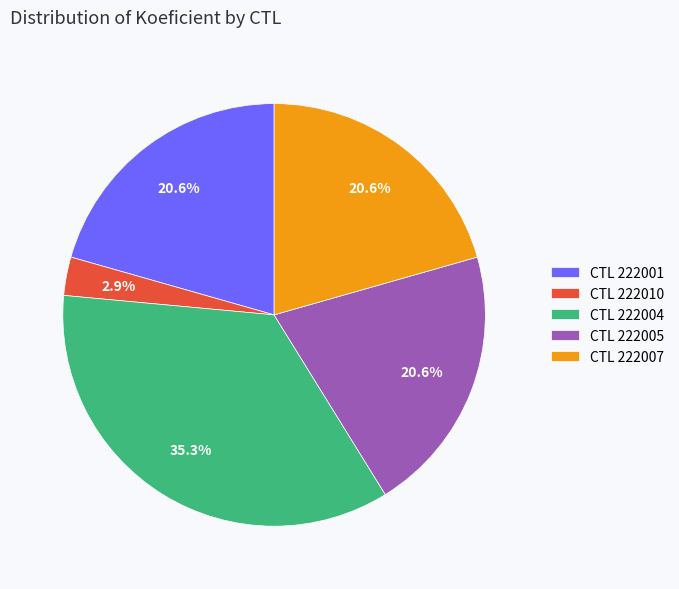

Is there a majority slice in this chart?

No